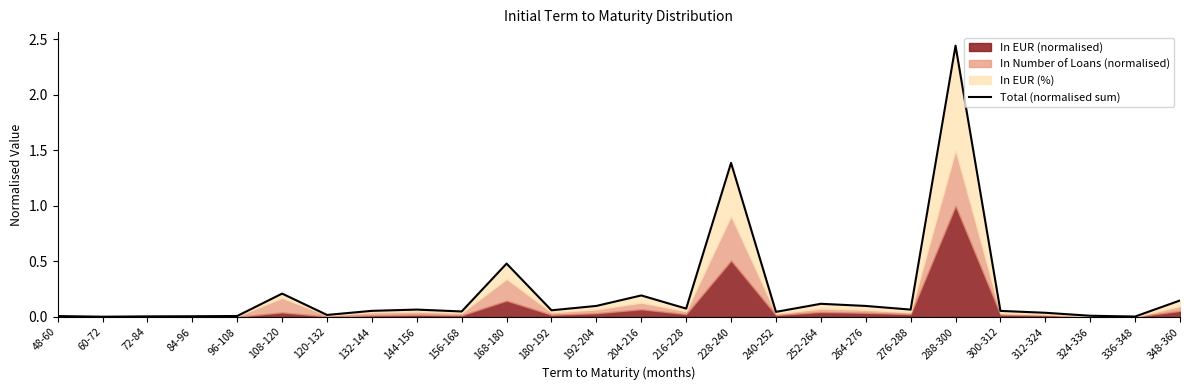

What is the change in value from 264-276 to 288-300?

+2.3